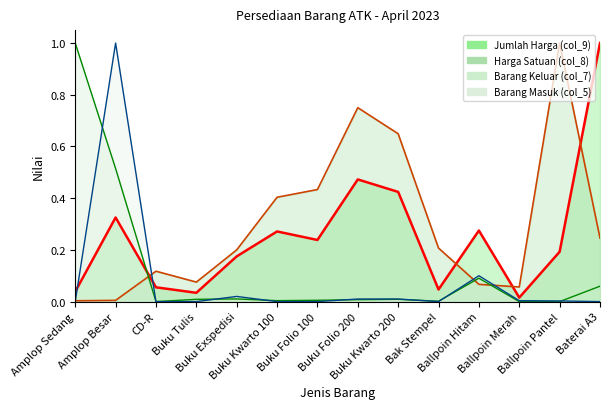

Rank the categories by Barang Keluar (col_7) line value from lowest to highest.

CD-R, Ballpoin Merah, Ballpoin Pantel, Bak Stempel, Buku Kwarto 100, Buku Folio 100, Buku Folio 200, Buku Tulis, Buku Kwarto 200, Buku Exspedisi, Baterai A3, Ballpoin Hitam, Amplop Besar, Amplop Sedang